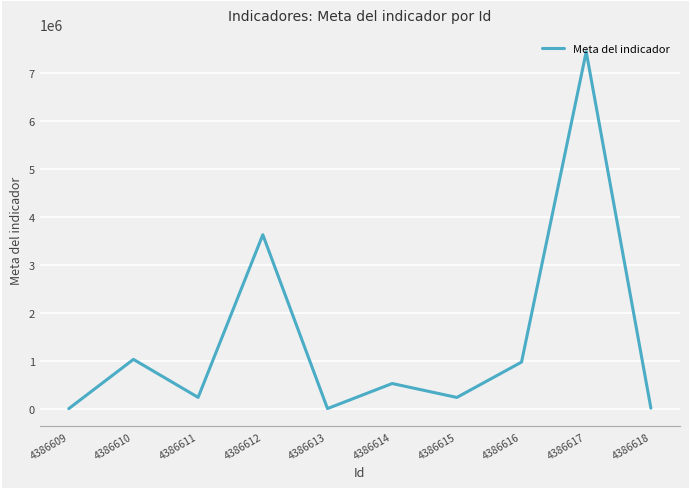

At which category does the chart reach its minimum across all series?

4386609